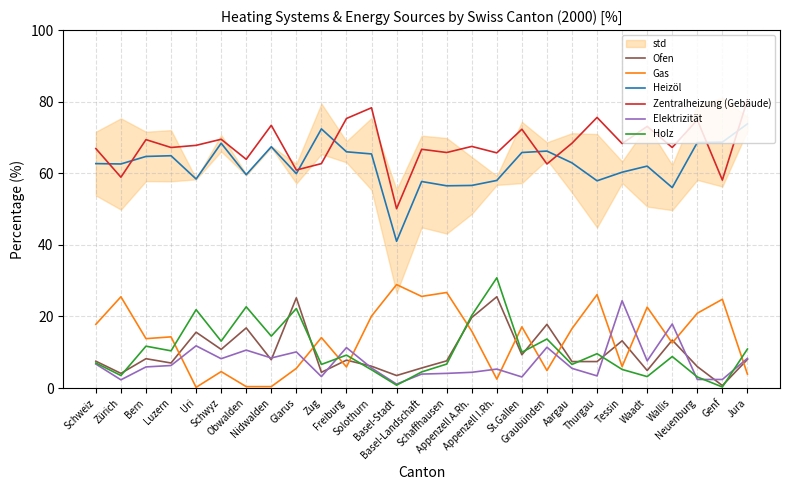

Reading left to right, transcribe all the data shown in this chart.

Ofen: 7.5	4.1	8.2	7.0	15.6	10.8	16.8	7.9	25.2	4.4	7.8	6.1	3.5	5.6	7.6	19.7	25.5	9.3	17.8	7.4	7.4	13.2	4.9	13.4	6.0	0.7	8.0
Gas: 17.8	25.5	13.8	14.3	0.2	4.6	0.4	0.4	5.5	14.1	5.9	20.1	28.9	25.6	26.7	15.9	2.5	17.1	4.9	16.6	26.1	6.0	22.6	12.6	20.9	24.8	3.9
Heizöl: 62.7	62.6	64.7	64.9	58.4	68.4	59.6	67.4	59.9	72.4	66.0	65.4	41.0	57.7	56.5	56.6	58.0	65.8	66.2	62.9	57.9	60.3	62.0	56.0	68.6	68.7	73.8
Zentralheizung (Gebäude): 66.9	58.9	69.4	67.2	67.8	69.5	63.9	73.4	60.9	62.7	75.3	78.3	50.1	66.7	65.8	67.5	65.7	72.3	62.6	68.4	75.6	68.3	73.1	67.2	74.9	58.1	80.5
Elektrizität: 6.7	2.3	5.9	6.3	11.8	8.2	10.6	8.4	10.1	3.2	11.3	5.6	1.1	3.9	4.1	4.4	5.3	3.1	11.4	5.5	3.4	24.4	7.6	17.9	2.4	2.4	8.3
Holz: 7.0	3.5	11.7	10.4	21.9	13.1	22.7	14.5	22.2	6.6	9.2	5.1	0.8	4.5	6.7	20.3	30.8	10.0	13.7	6.6	9.6	5.2	3.2	8.8	3.1	0.3	10.9